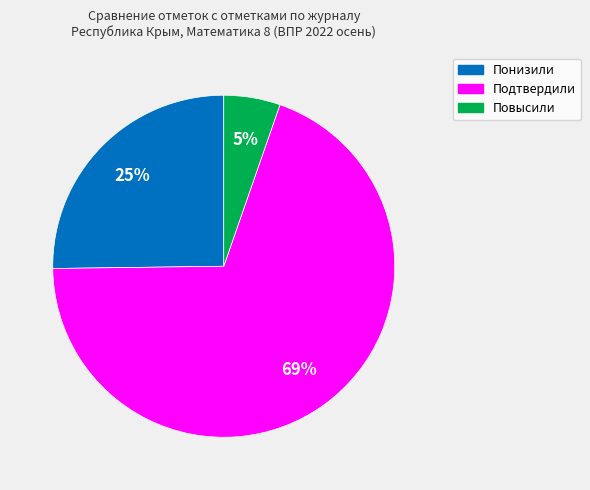

How many slices are in this pie chart?

3